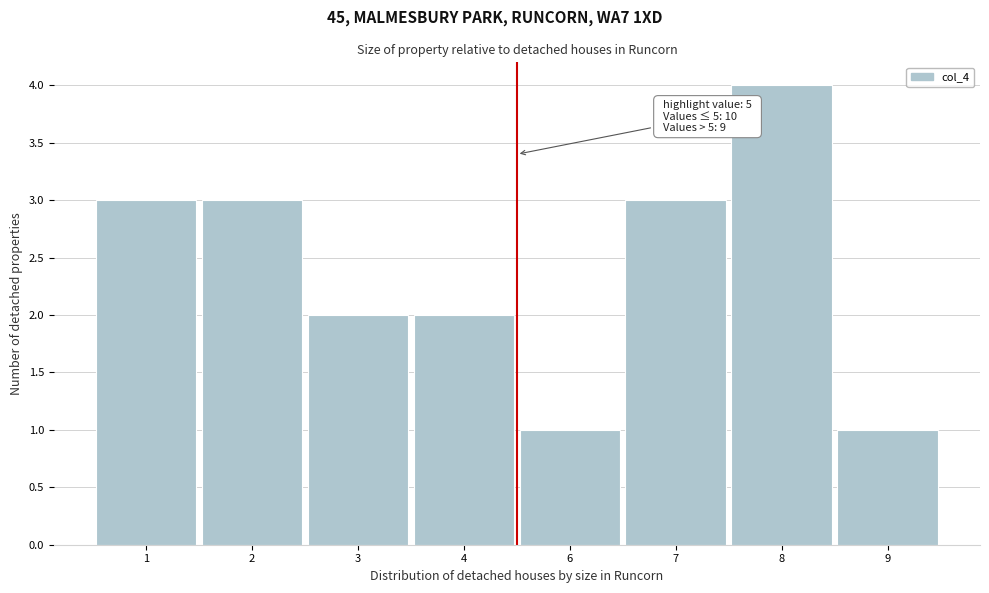

Reading left to right, list all the values displayed in this chart.

3	3	2	2	1	3	4	1